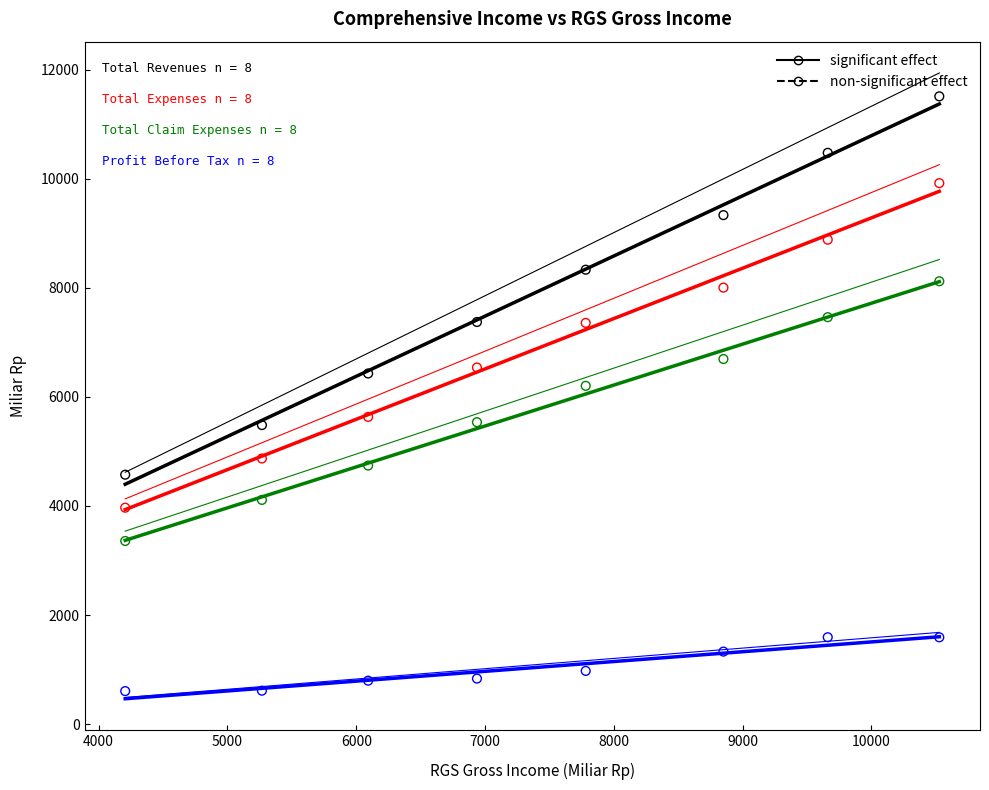

Across all series, what Y value is closest to 6058?

6203.2